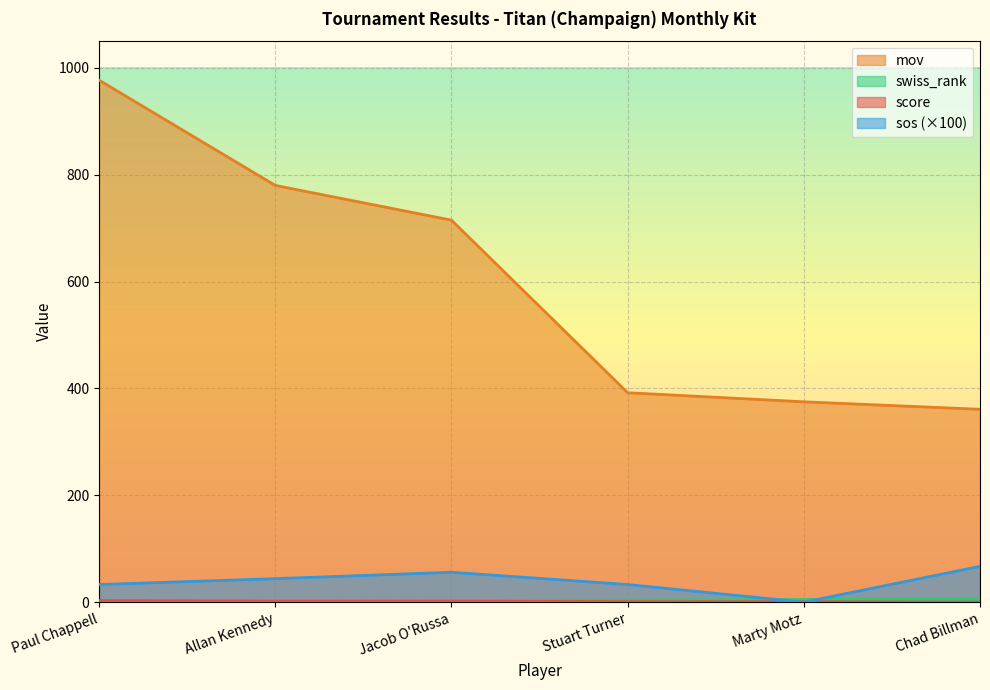

True or false: score has a value of 3.1 at Jacob O'Russa.

False